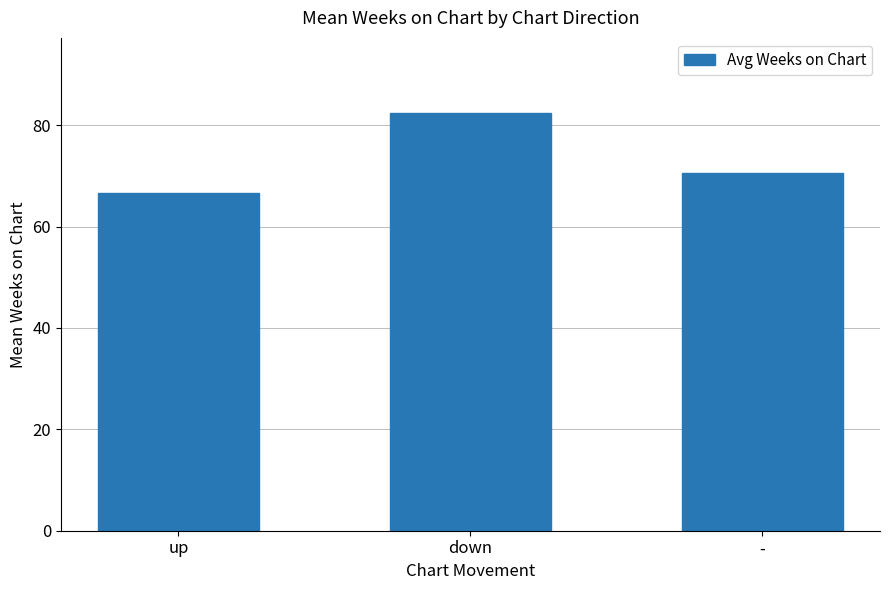

How many categories are shown in the chart?

3